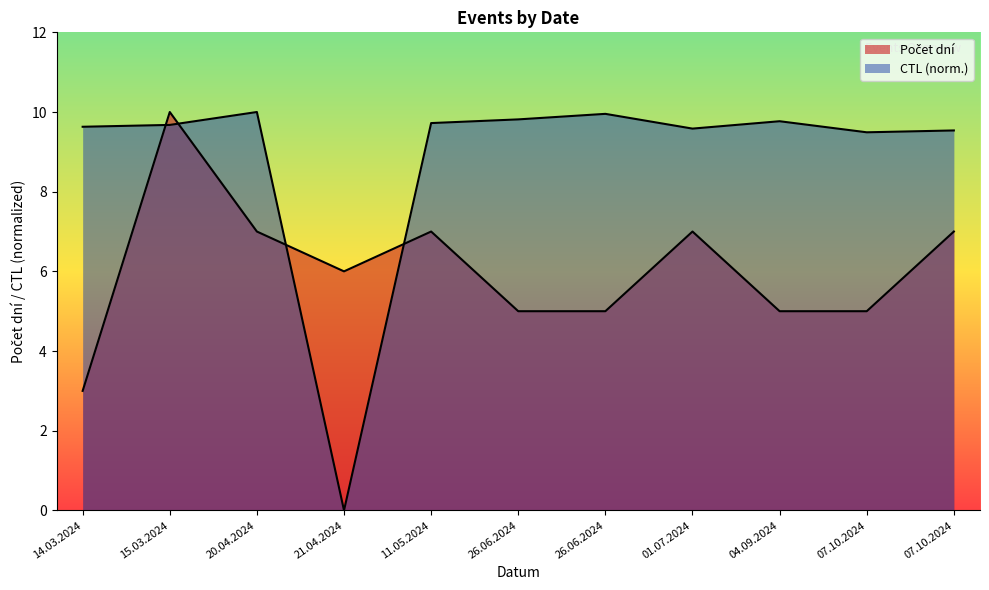

How many points are lower than both their immediate neighbors (excluding endpoints)?

1